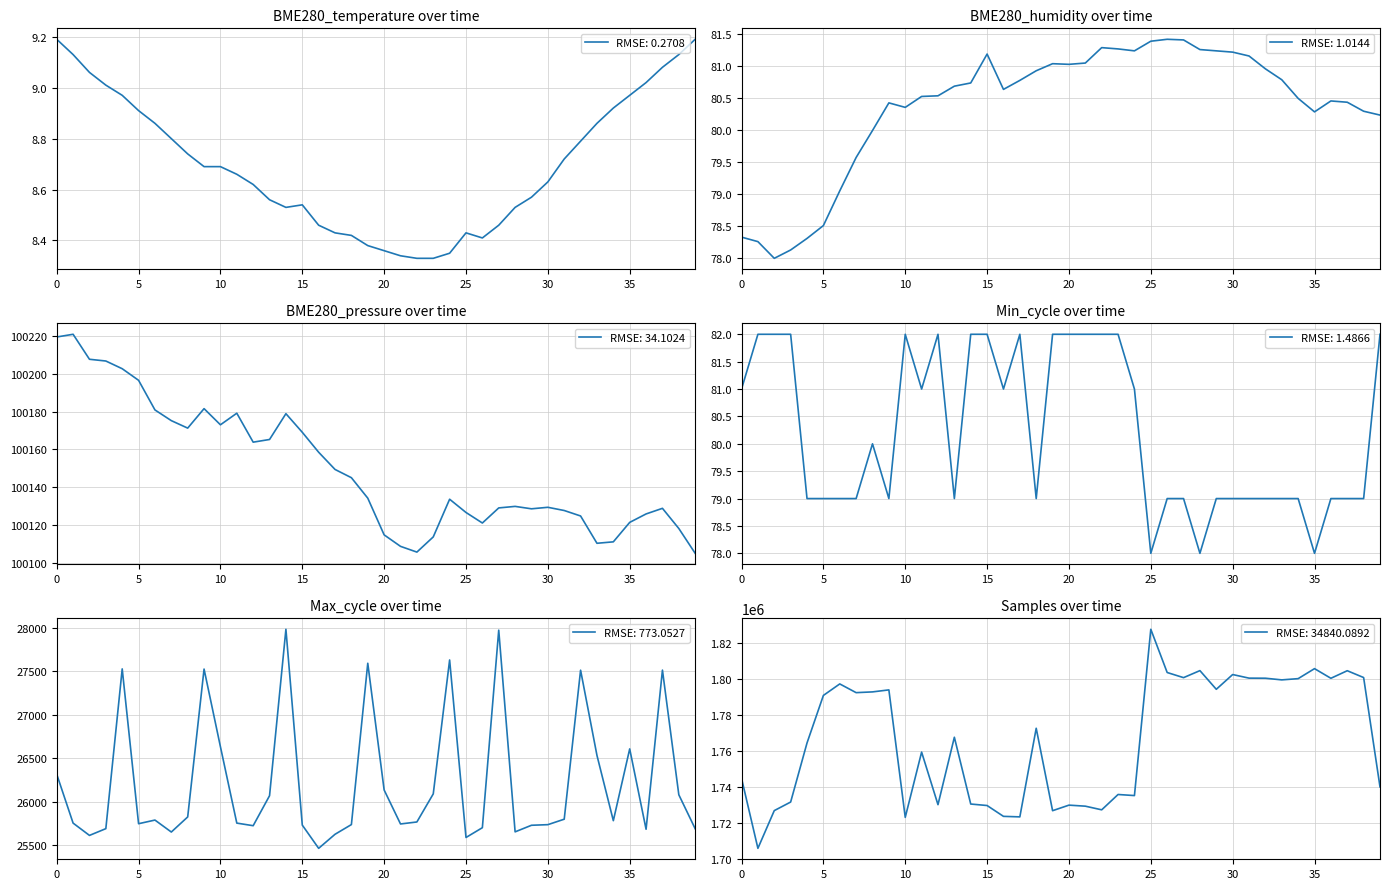

How many values in the Min_cycle series exceed 79?

19